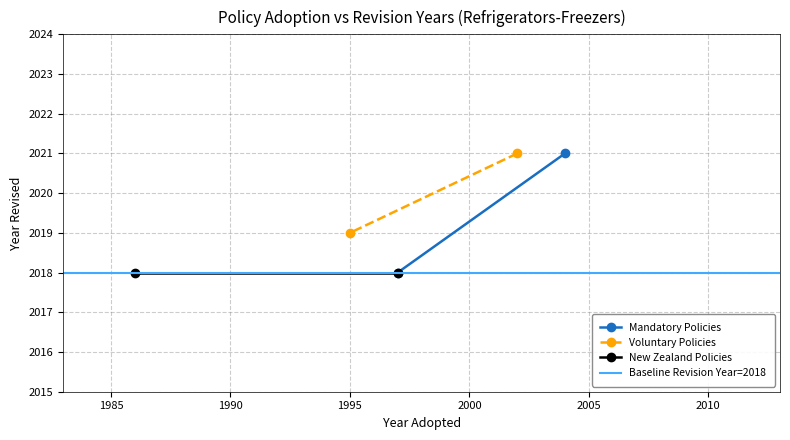

What is the average value of the Voluntary Policies series?

2020